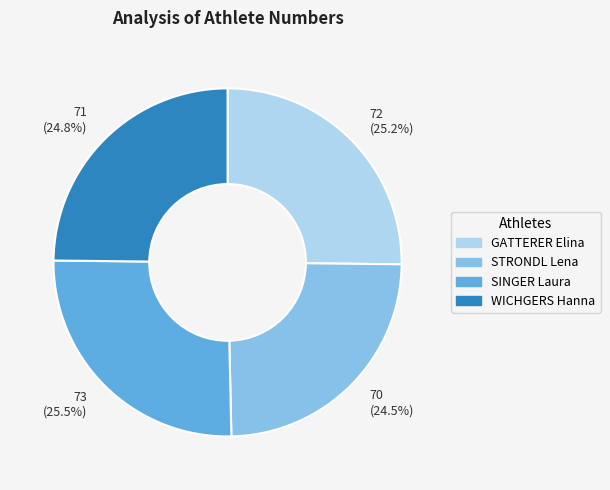

What percentage is NOT represented by 71 (24.8%)?

75.2%